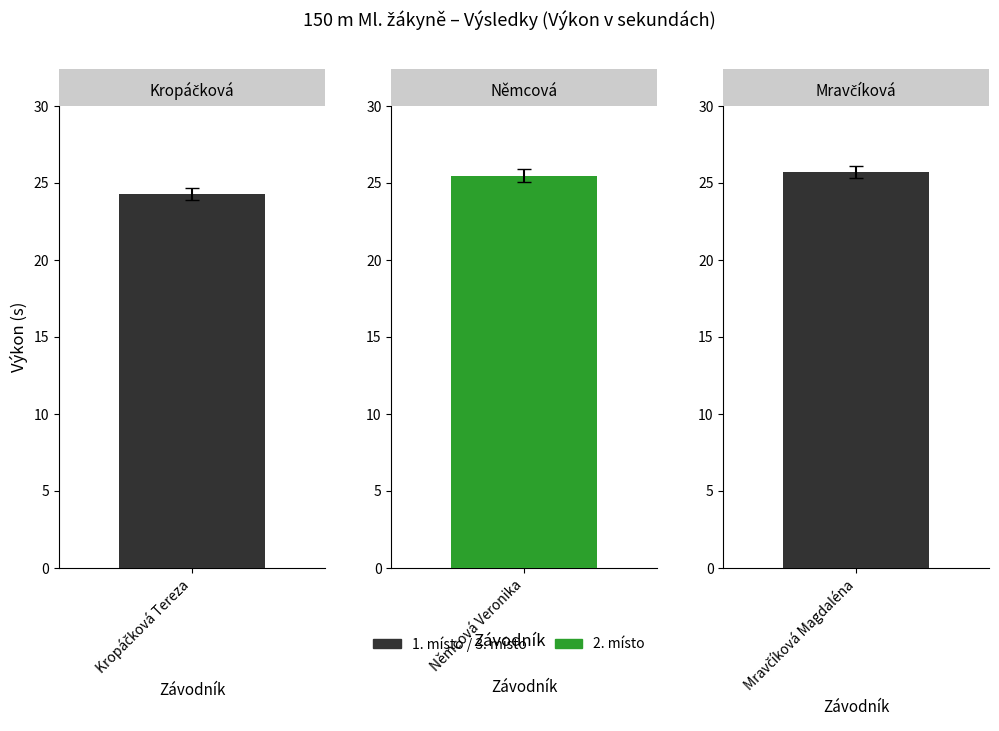

Is it true that Pořadí equals 0.4 at Kropáčková Tereza?

False